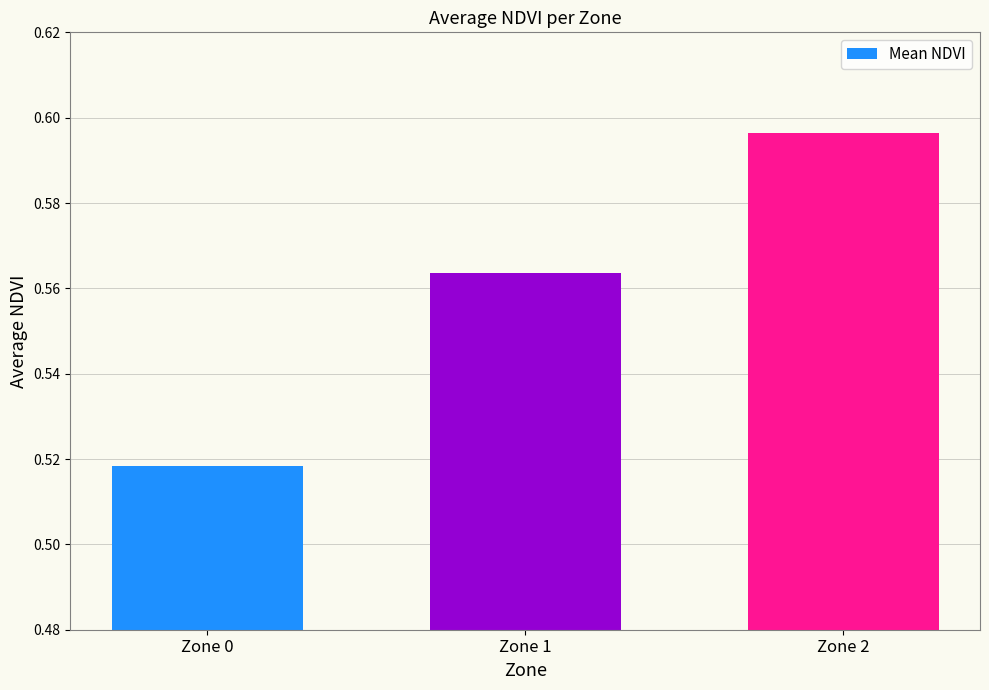

Rank the categories by value from lowest to highest.

Zone 0, Zone 1, Zone 2